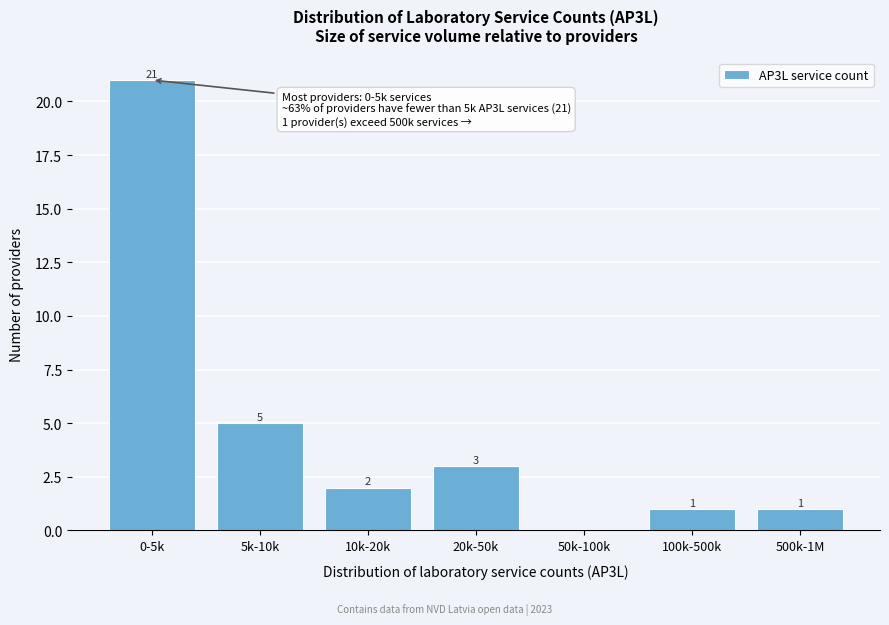

At which label does the data first exceed 2?

0-5k